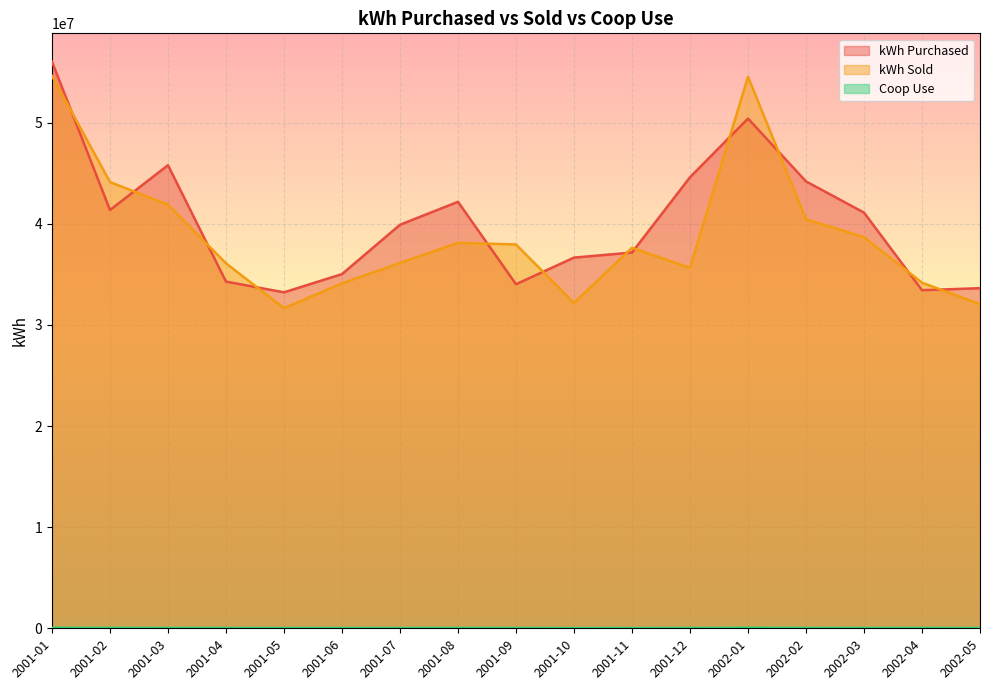

At which label is kWh Purchased closest to 44628140?

2001-12